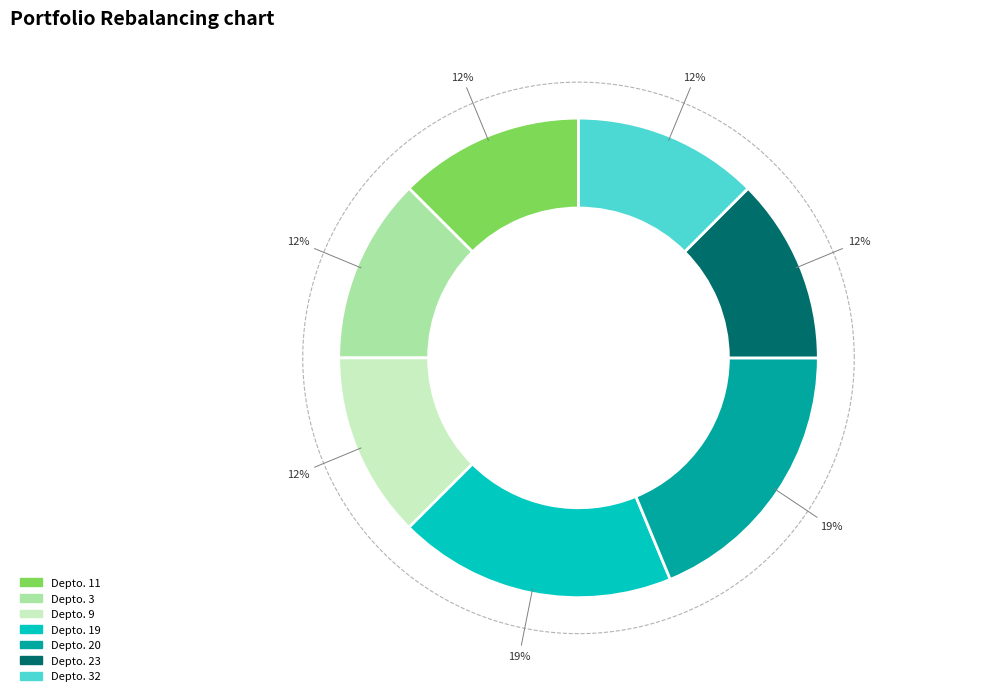

Rank the categories by value from lowest to highest.

11, 3, 9, 23, 32, 19, 20